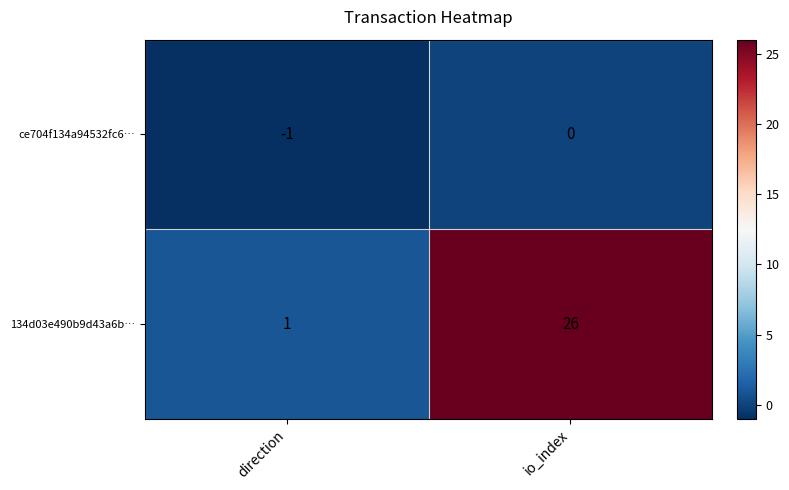

Reading right to left, extract all data points from this chart.

ce704f134a94532fc6…: 0	-1
134d03e490b9d43a6b…: 26	1